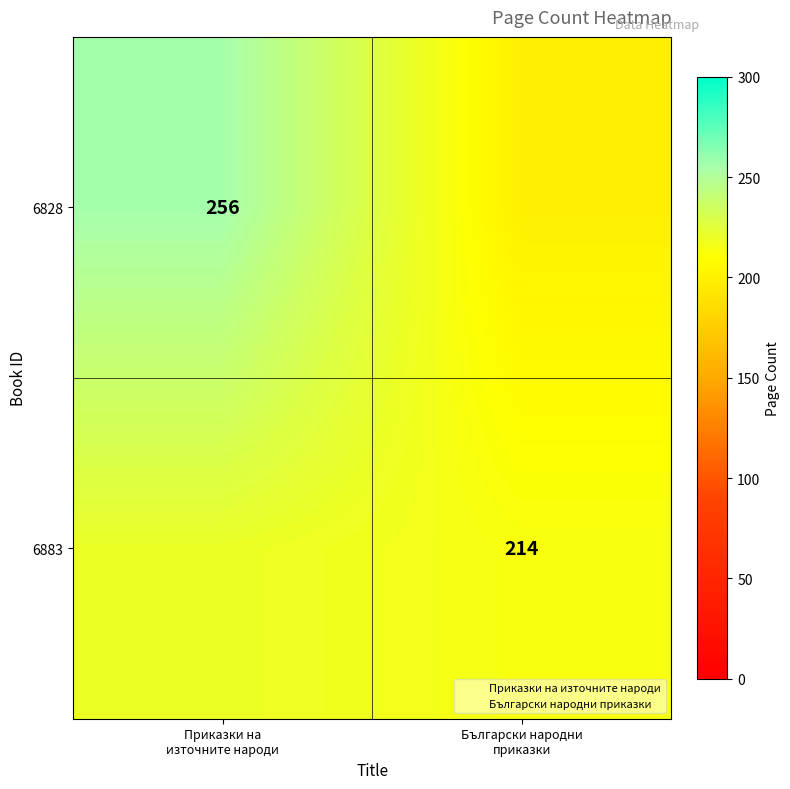

What is the approximate value of 6883 at Приказки на източните народи?

220